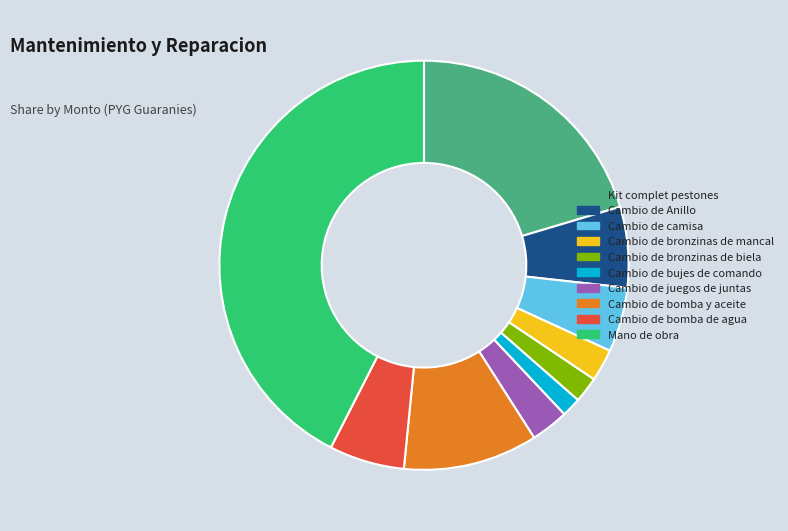

Combined, do Kit complet pestones and Cambio de Anillo account for over 50%?

No